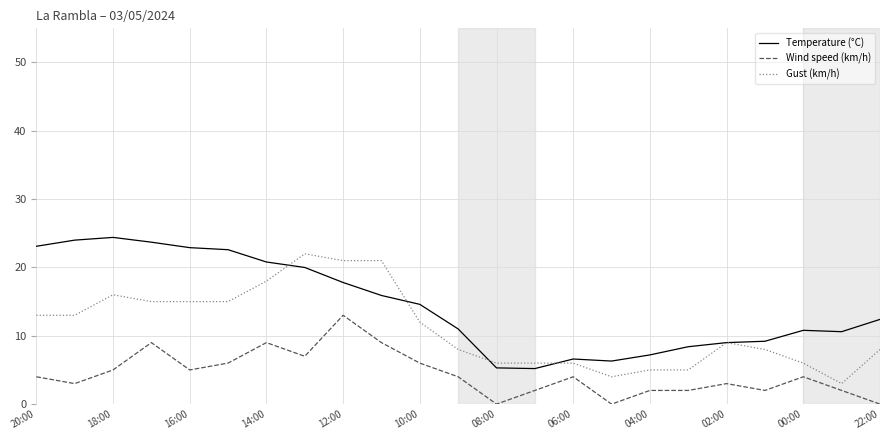

Which series has the largest total across all categories?

Temperature (°C)